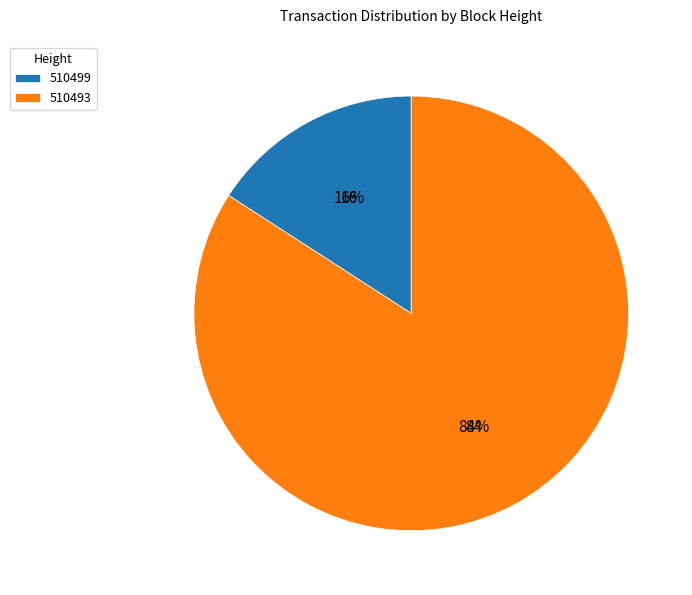

Which has a higher value, 510493 or 510499?

510493